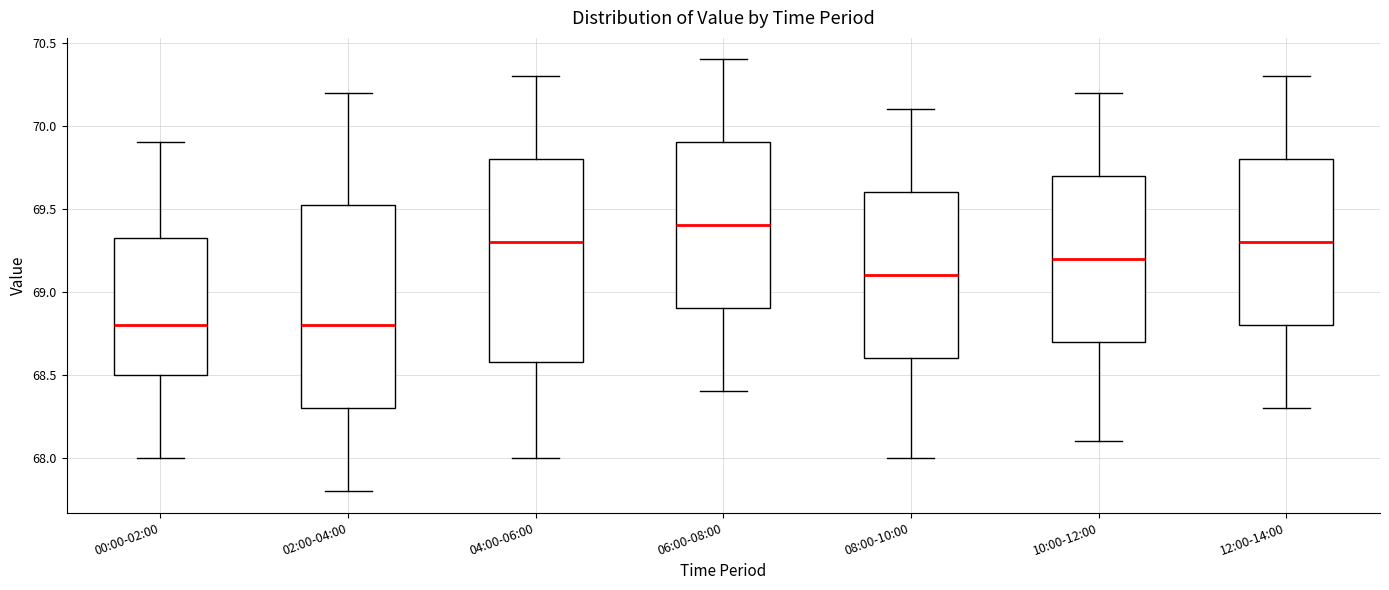

Reading left to right, transcribe this box plot: for each box, give where its median line is, the range the box spans, and where its two whiskers end, as read against the y-axis. The values are not printed on the chart, so give them approximately, as read against the axis.

00:00-02:00: median 68.80, box 68.50 to 69.35, whiskers 68.00 to 69.90
02:00-04:00: median 68.80, box 68.30 to 69.55, whiskers 67.80 to 70.20
04:00-06:00: median 69.30, box 68.60 to 69.80, whiskers 68.00 to 70.30
06:00-08:00: median 69.40, box 68.90 to 69.90, whiskers 68.40 to 70.40
08:00-10:00: median 69.10, box 68.60 to 69.60, whiskers 68.00 to 70.10
10:00-12:00: median 69.20, box 68.70 to 69.70, whiskers 68.10 to 70.20
12:00-14:00: median 69.30, box 68.80 to 69.80, whiskers 68.30 to 70.30